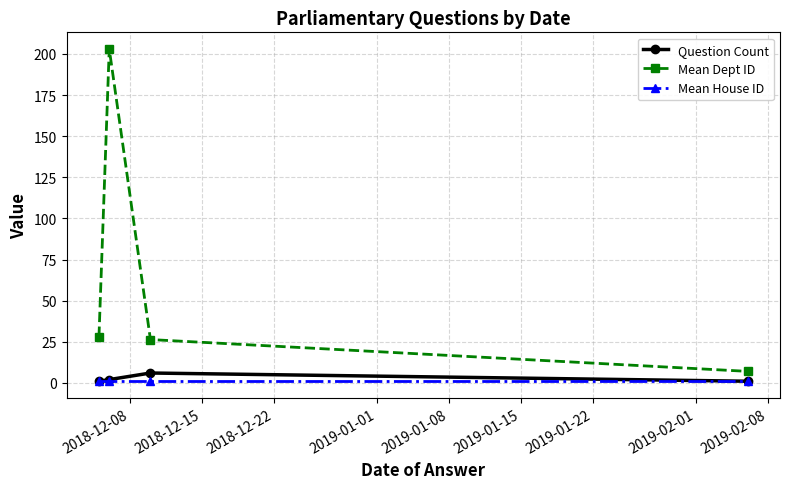

What is the maximum value shown in the chart?

203.0